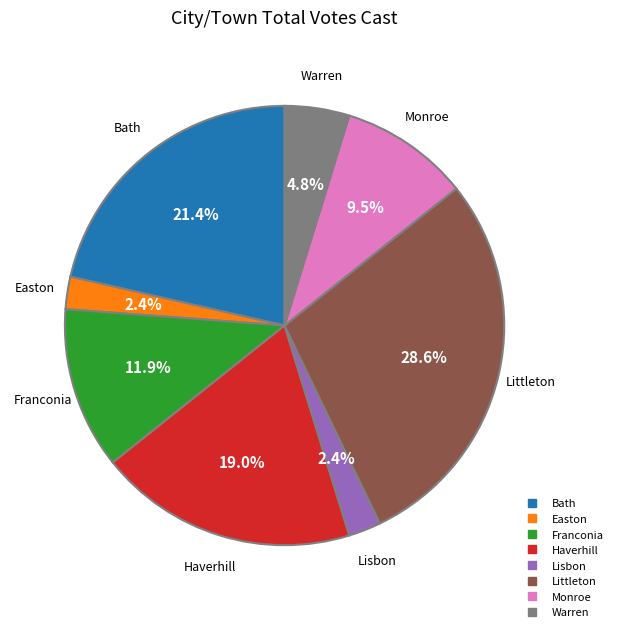

Between Franconia and Bath, which is larger?

Bath